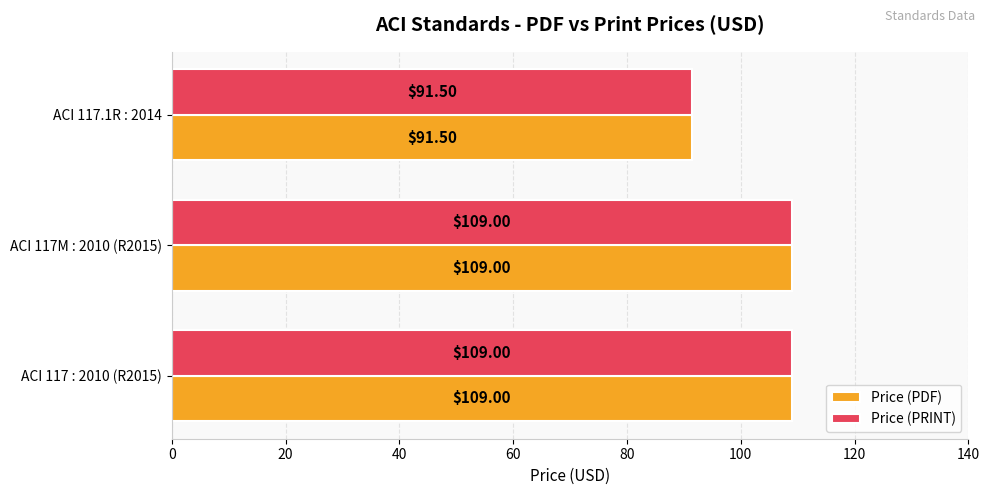

What is the total value across all series at ACI 117M : 2010 (R2015)?

218.0